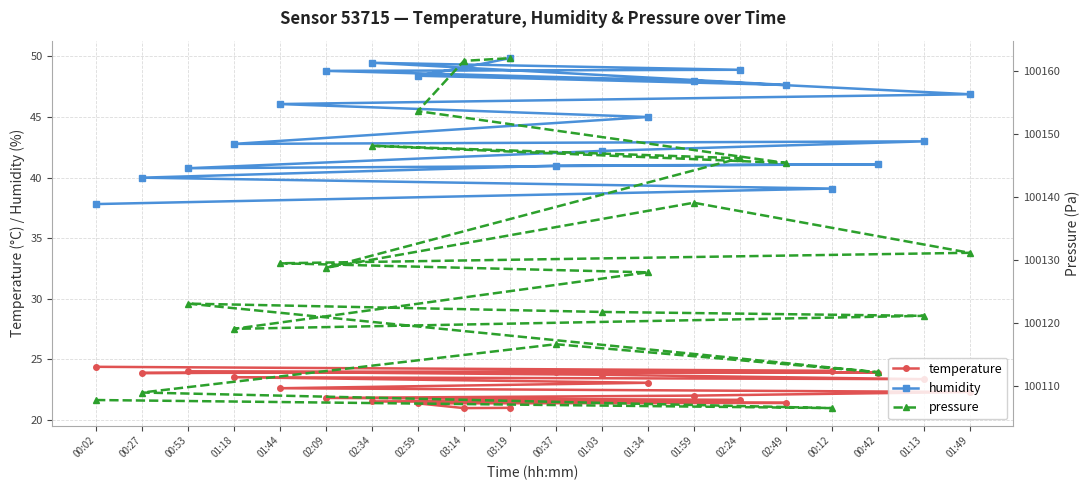

True or false: temperature has a value of 28.0 at 02:59.

False